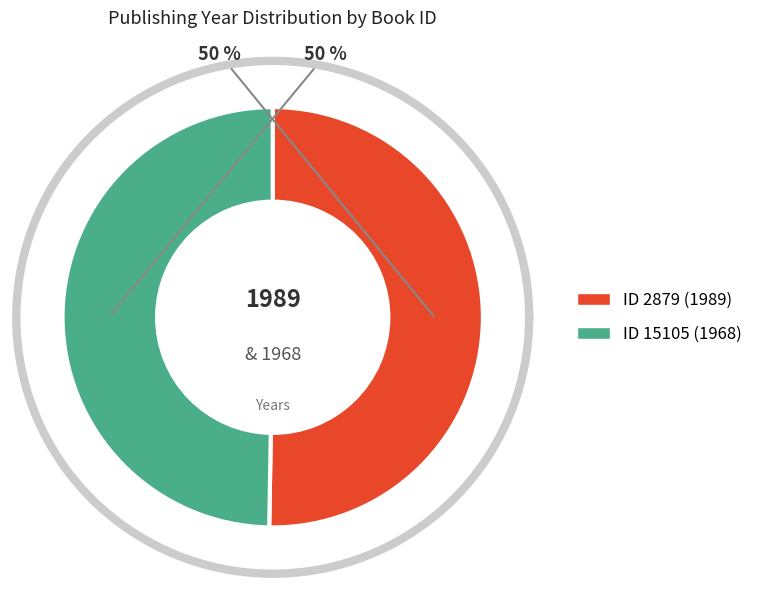

How many segments does this pie chart have?

2